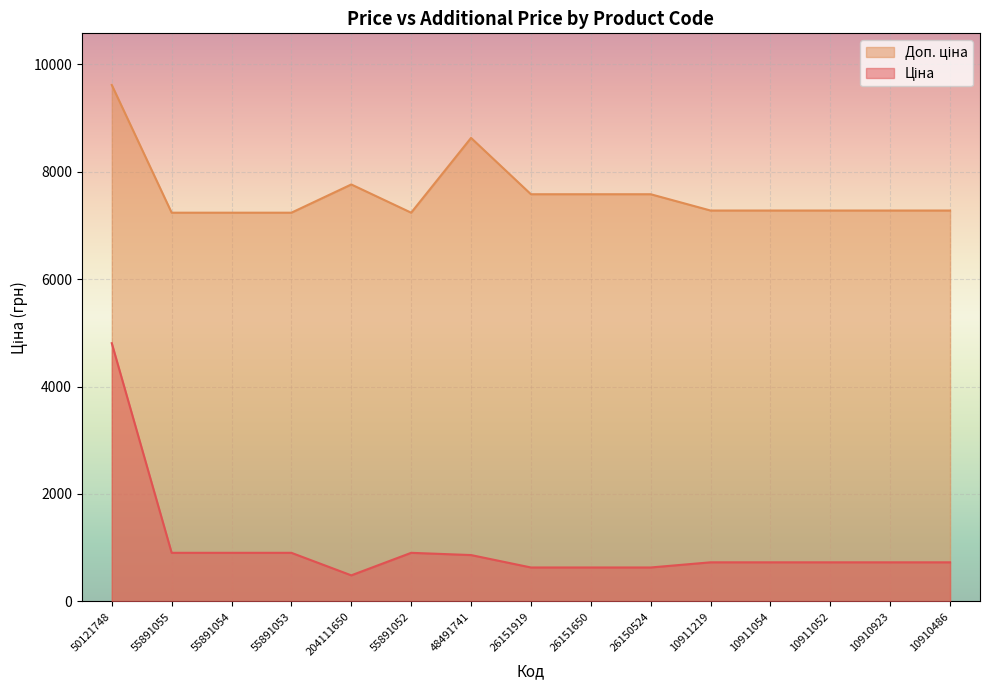

What position from the right is 55891055?

14